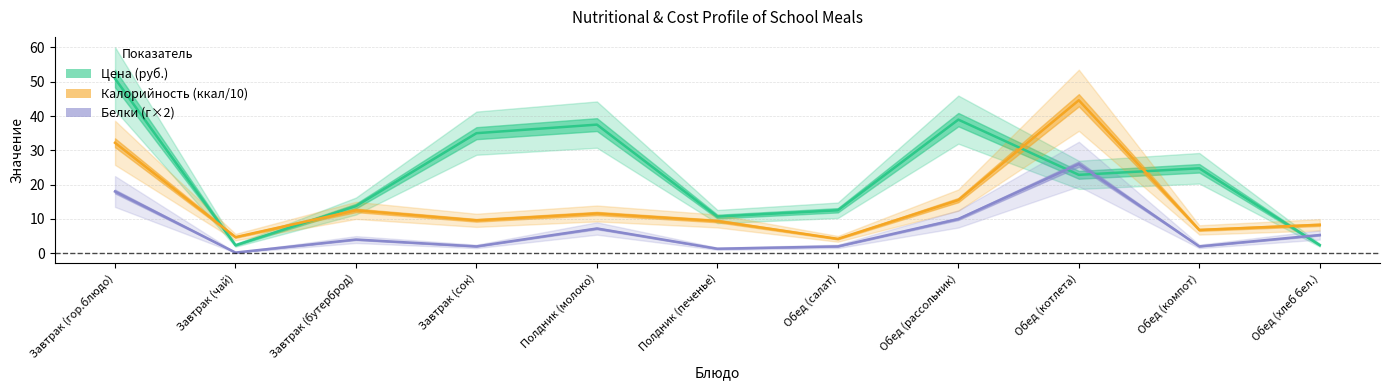

What is the label of the 3rd point from the left?

Завтрак (бутерброд)